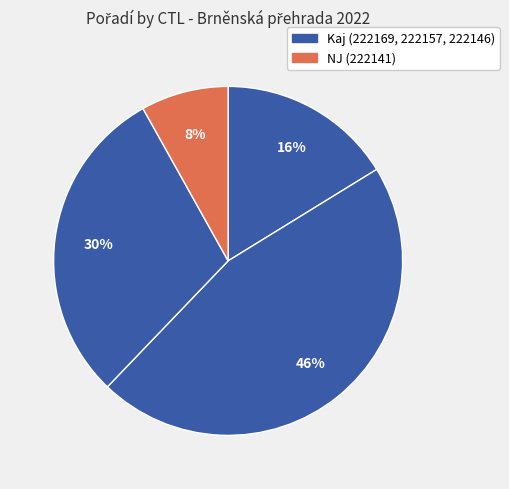

Which category has the biggest portion of the pie?

222157